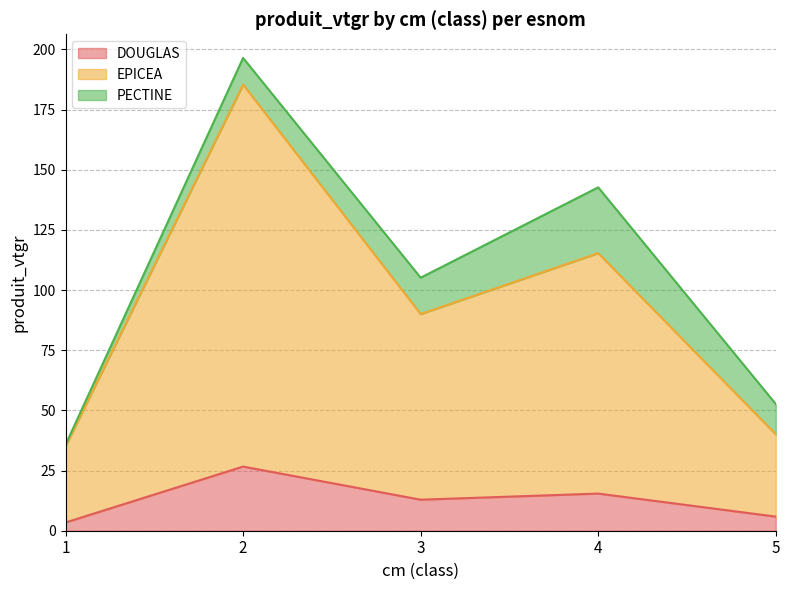

True or false: DOUGLAS has a value of 27.1 at 4.

False